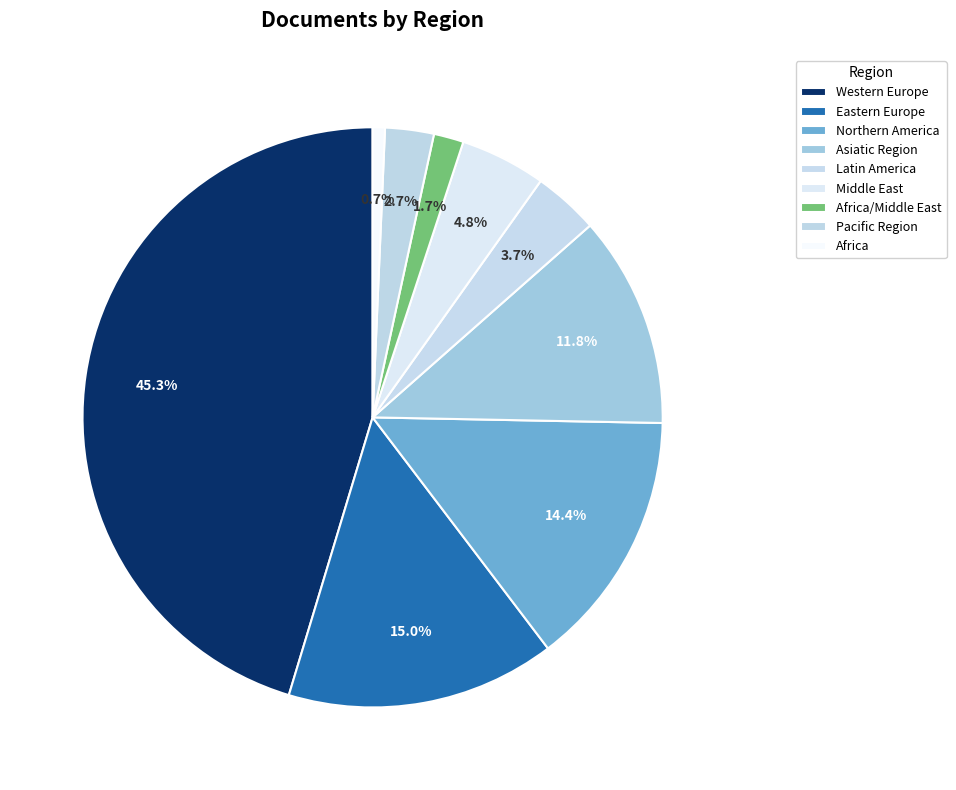

Count the number of slices in the pie.

9